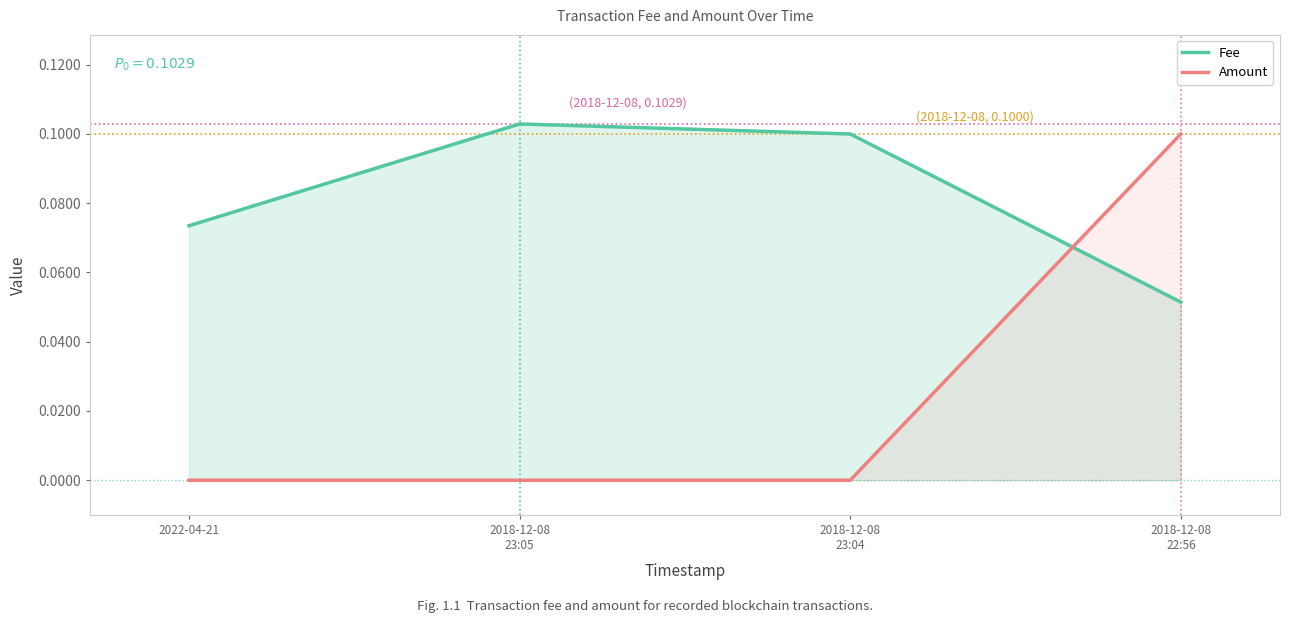

What is the label of the 3rd point from the right?

2018-12-08
23:05